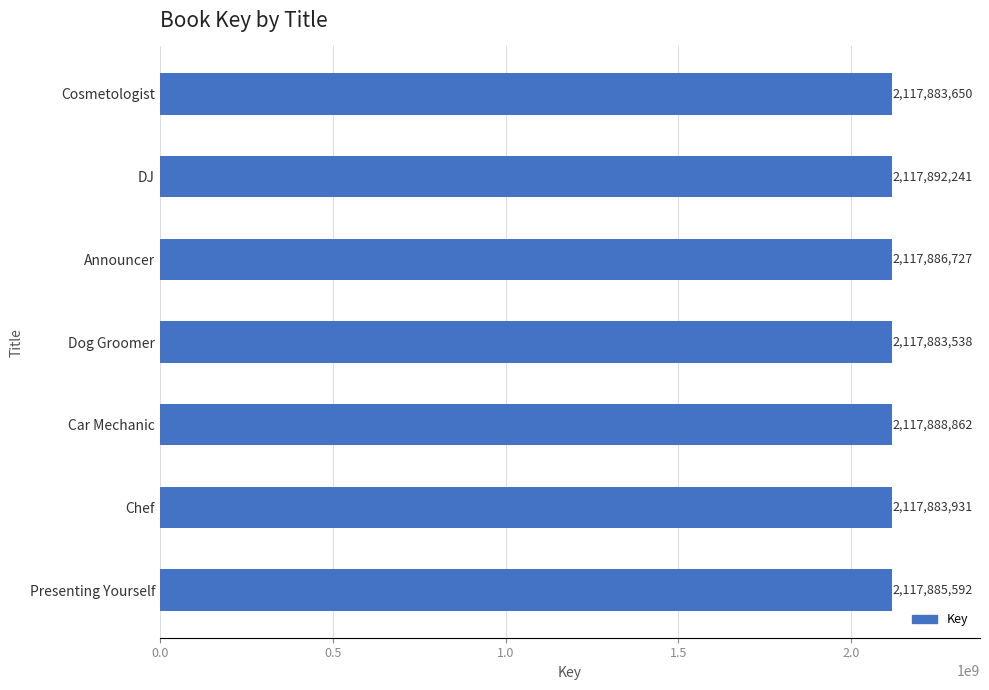

Rank the categories by value from highest to lowest.

DJ, Car Mechanic, Announcer, Presenting Yourself, Chef, Cosmetologist, Dog Groomer